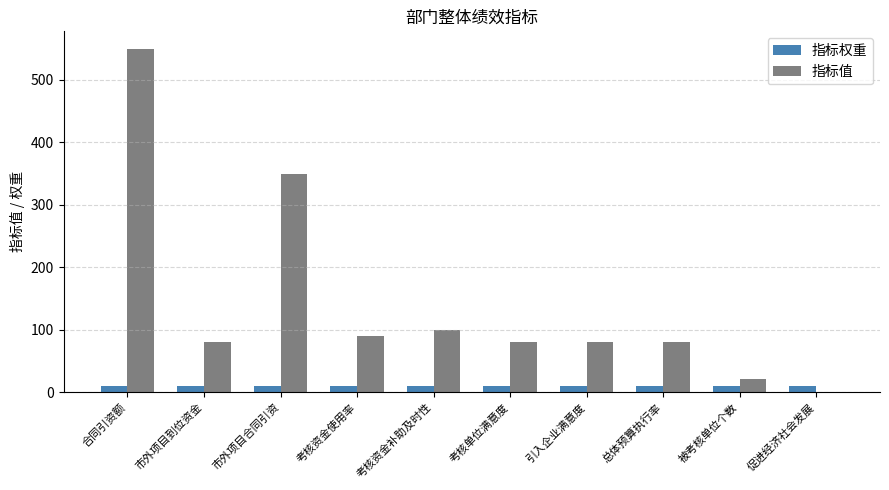

How many groups of bars are there?

10